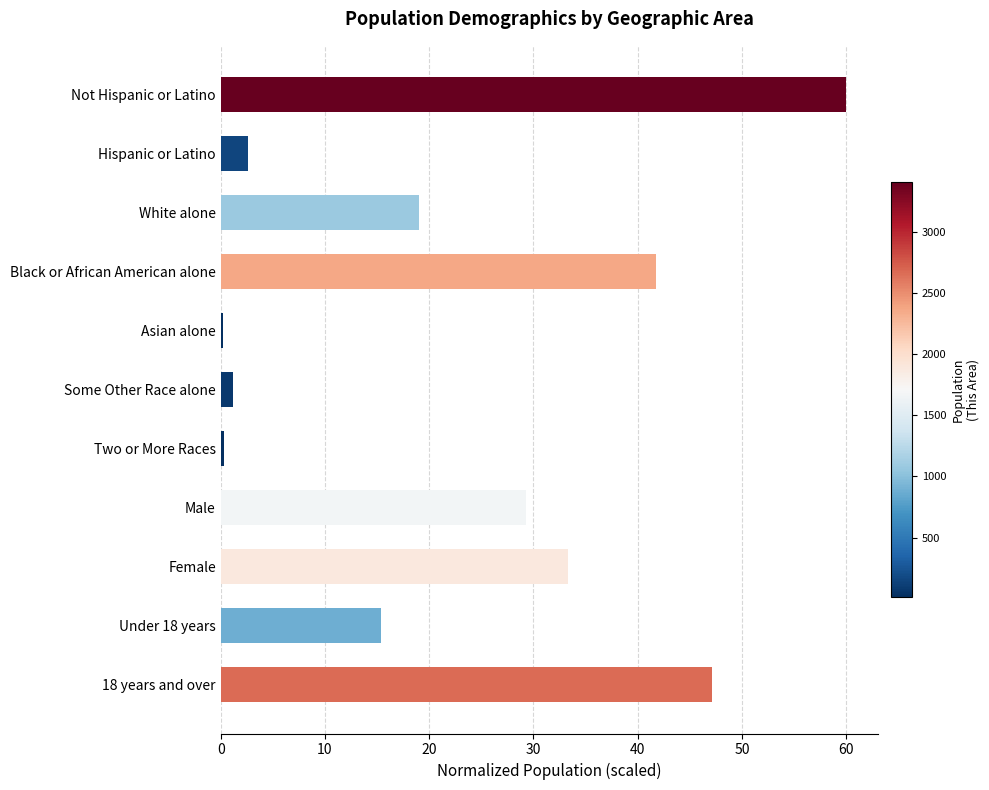

What is the label of the 9th bar from the top?

Female